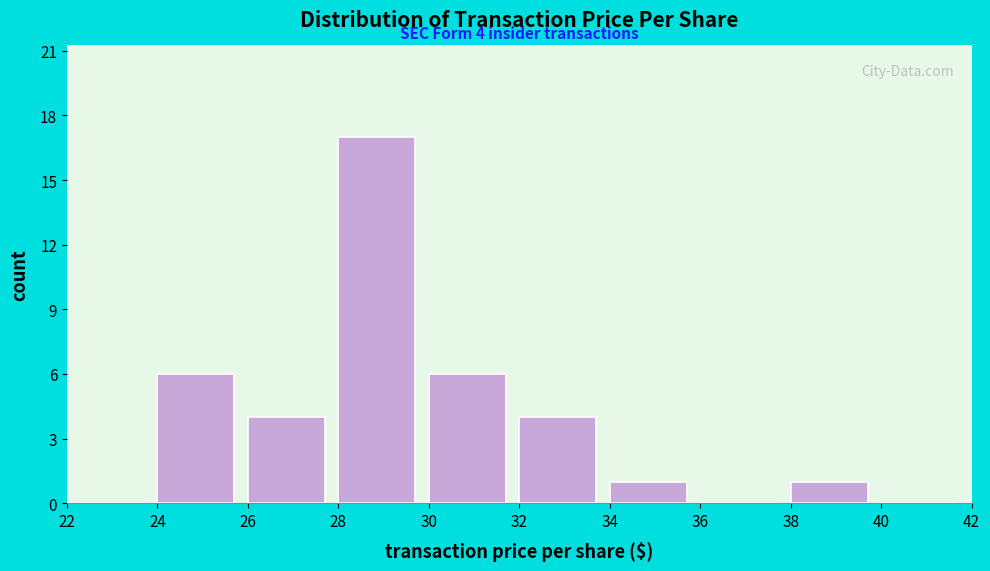

Which range on the x-axis has the tallest bar?

28 to 30